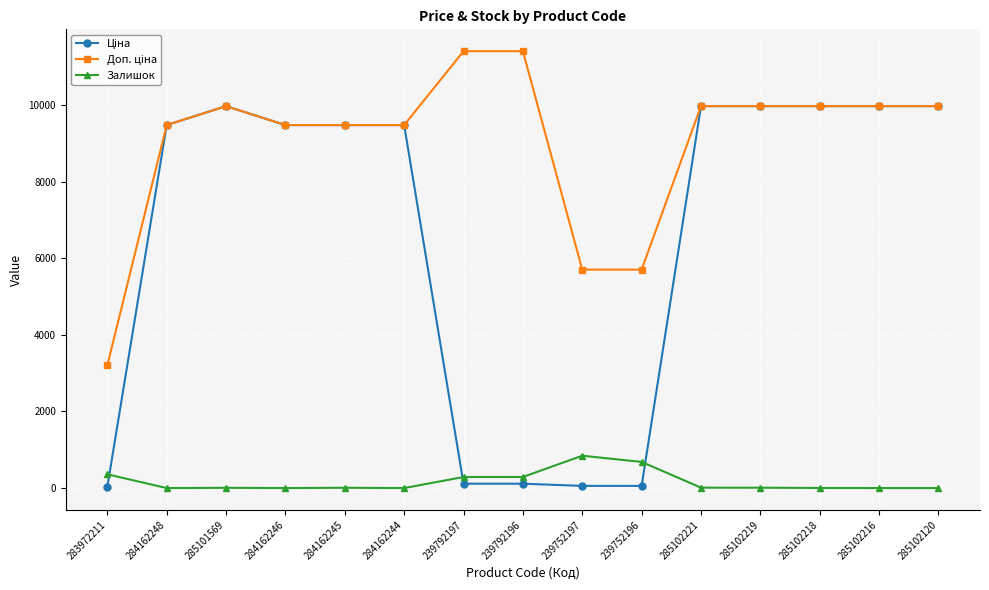

What is the spread (max minus min) of values at 285102120?

9975.0